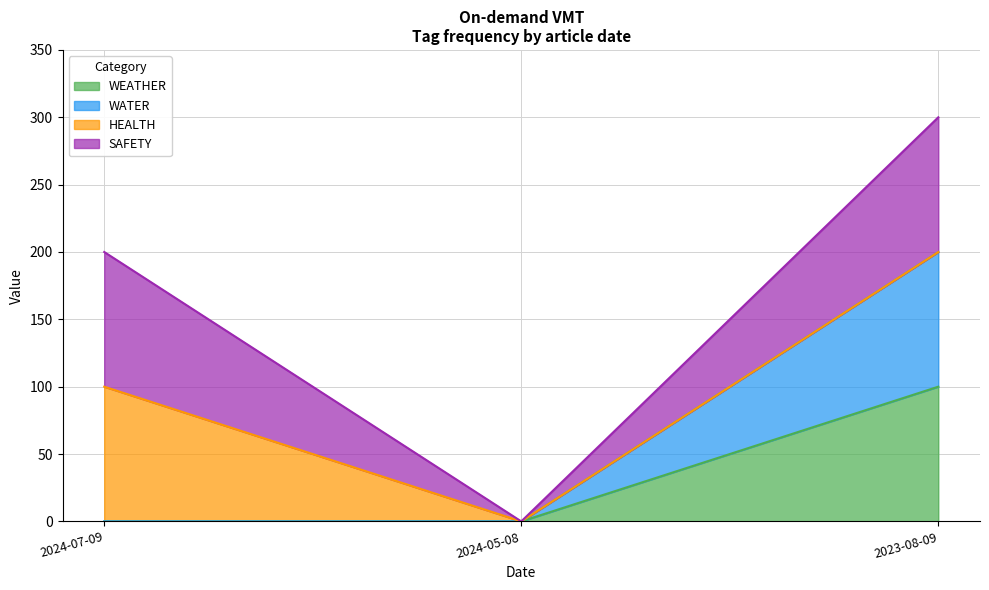

Is it true that WATER equals 0 at 2024-07-09?

True